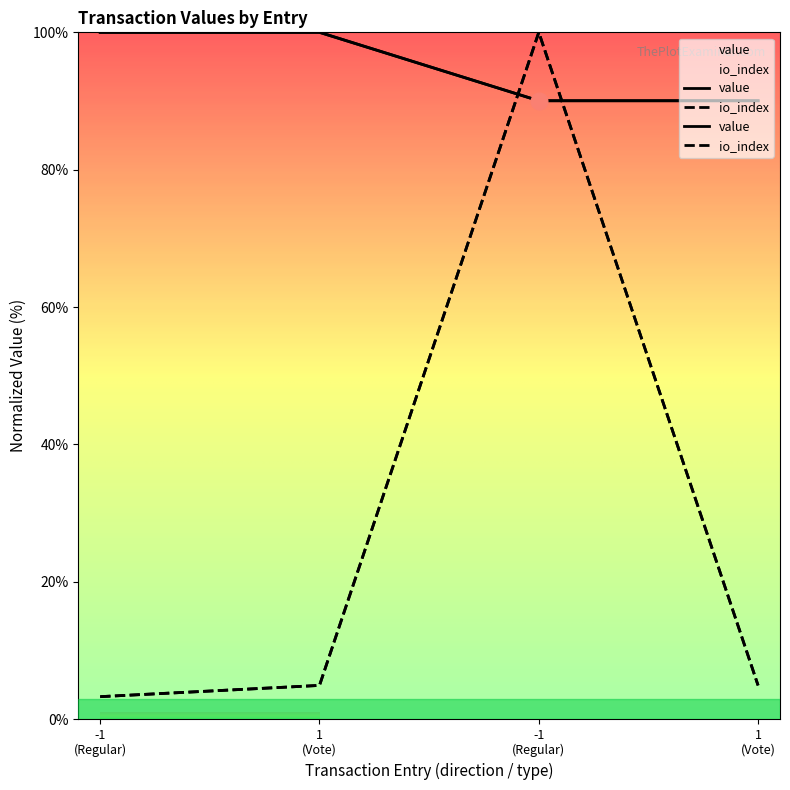

How many intersections are there between value and io_index?

2